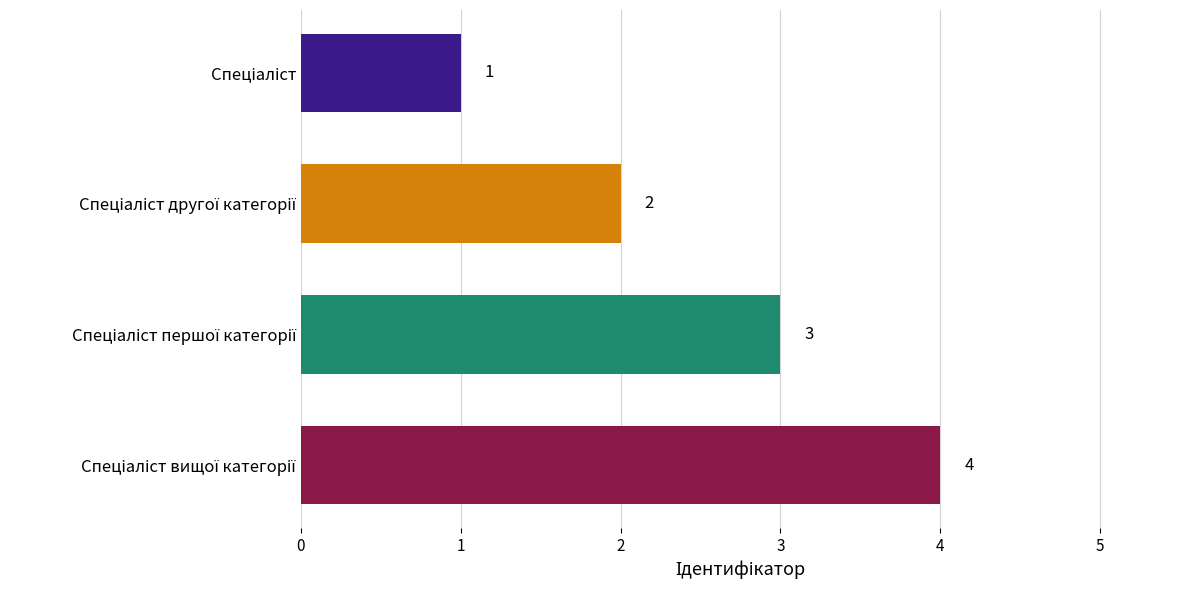

What is the value of the 1st bar from the top?

1